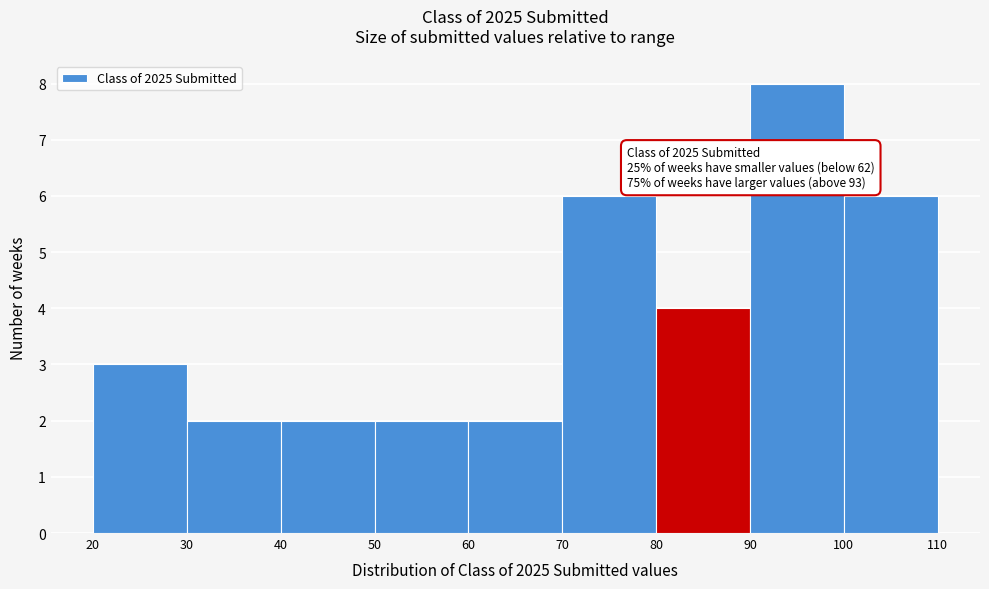

Which range on the x-axis has the tallest bar?

90 to 100